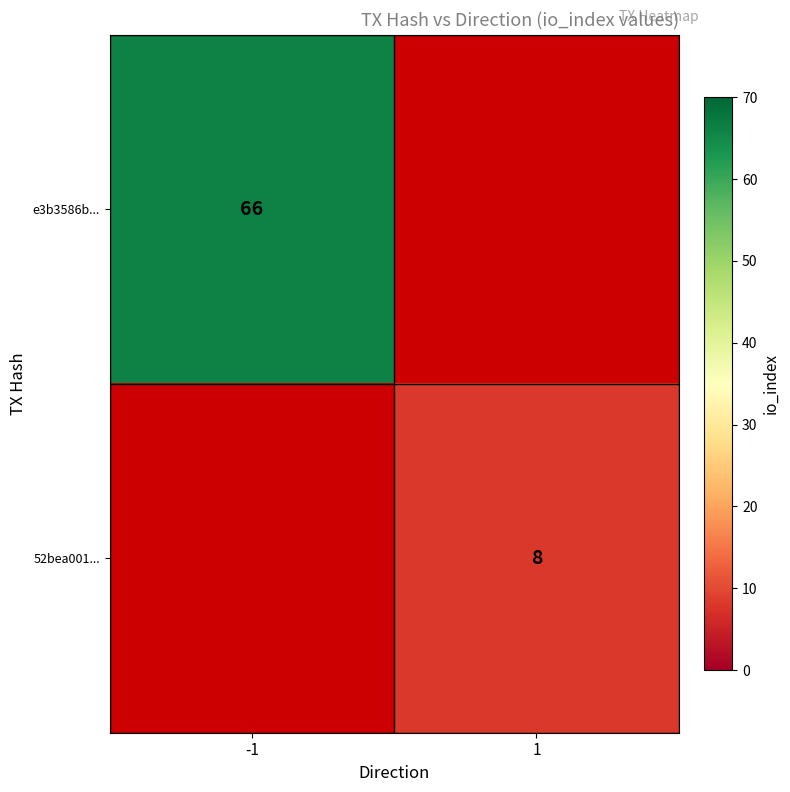

Is it true that 52bea001... equals 12 at 1?

False